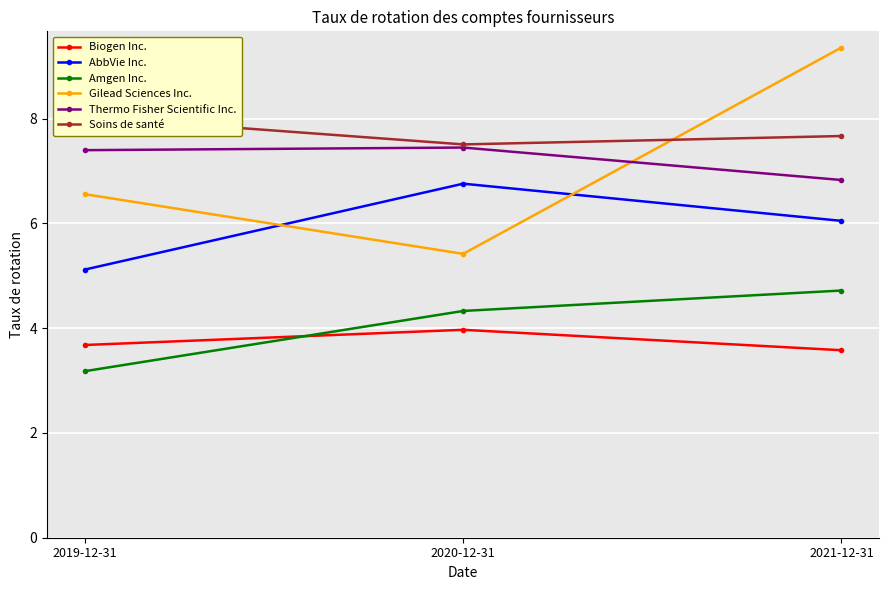

Reading left to right, transcribe all the data shown in this chart.

Biogen Inc.: 3.7	4.0	3.6
AbbVie Inc.: 5.1	6.8	6.0
Amgen Inc.: 3.2	4.3	4.7
Gilead Sciences Inc.: 6.6	5.4	9.4
Thermo Fisher Scientific Inc.: 7.4	7.5	6.8
Soins de santé: 8.0	7.5	7.7